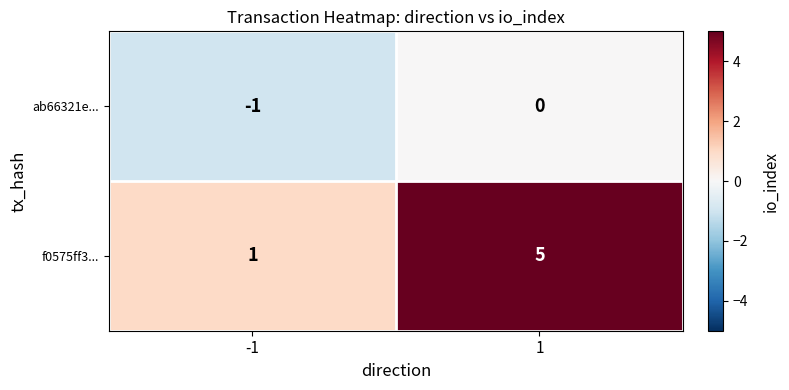

What is the average value of the f0575ff3... series?

3